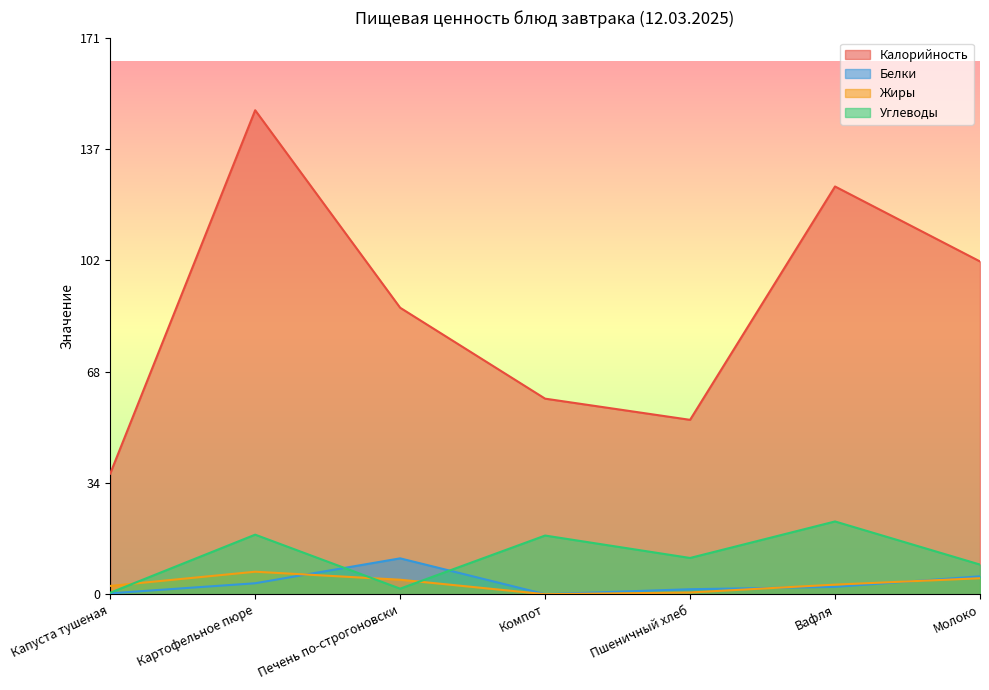

True or false: Калорийность and Белки intersect in this chart.

False